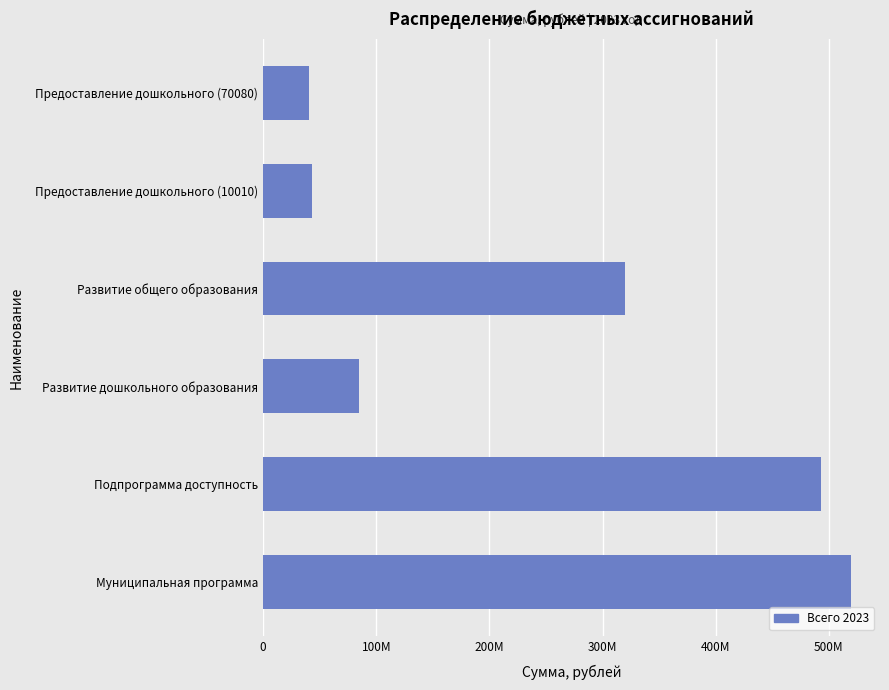

What is the minimum value shown in the chart?

40204541.0